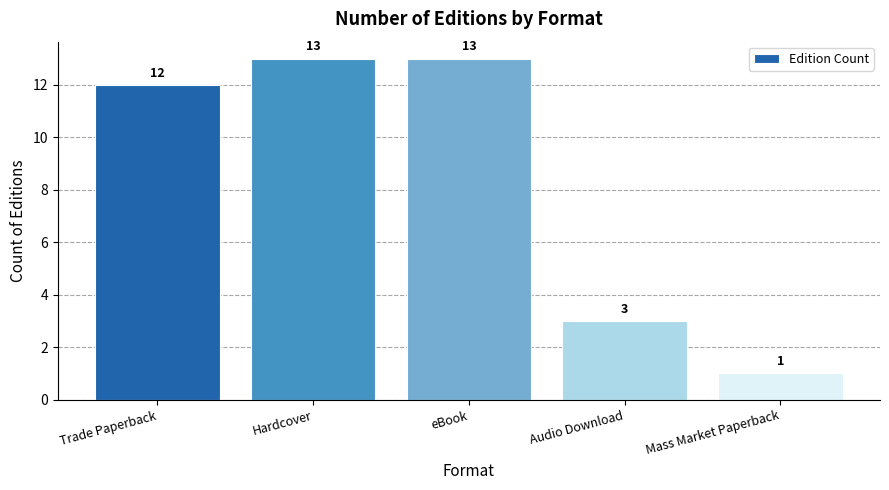

What is the difference between the maximum and minimum values?

12